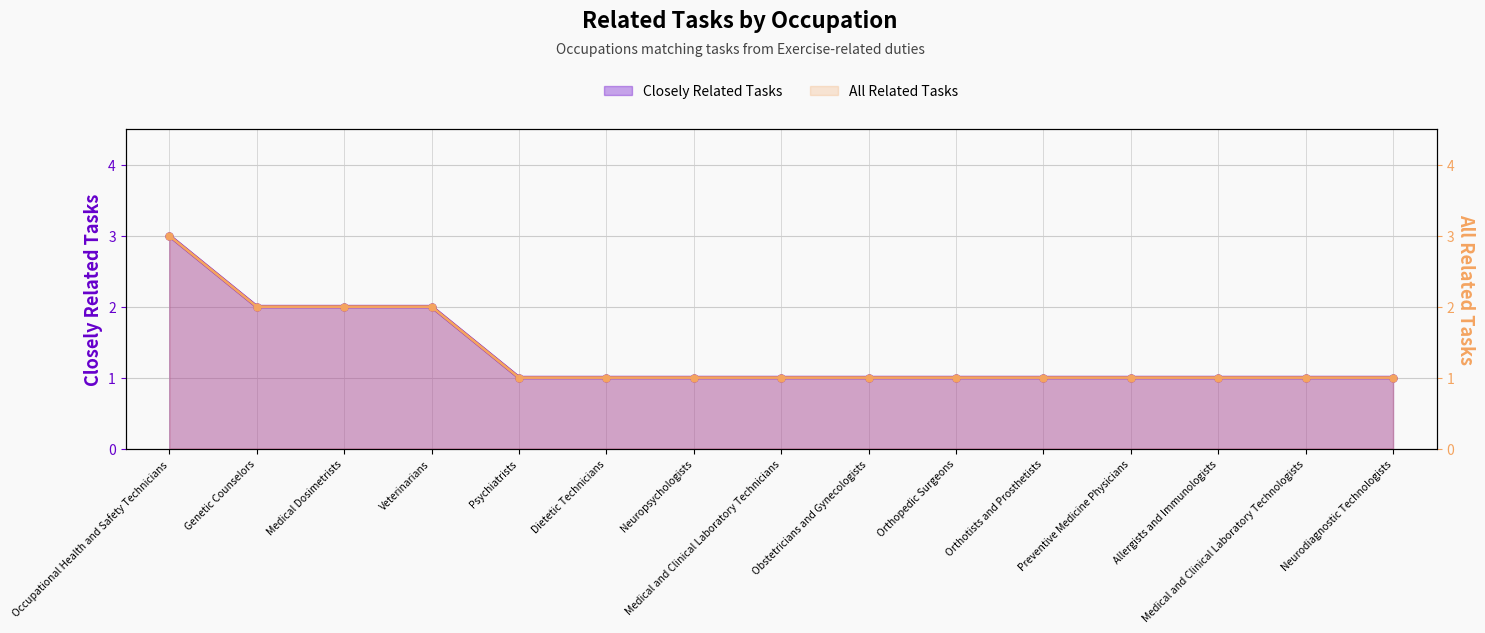

What is the maximum value for All Related Tasks?

3